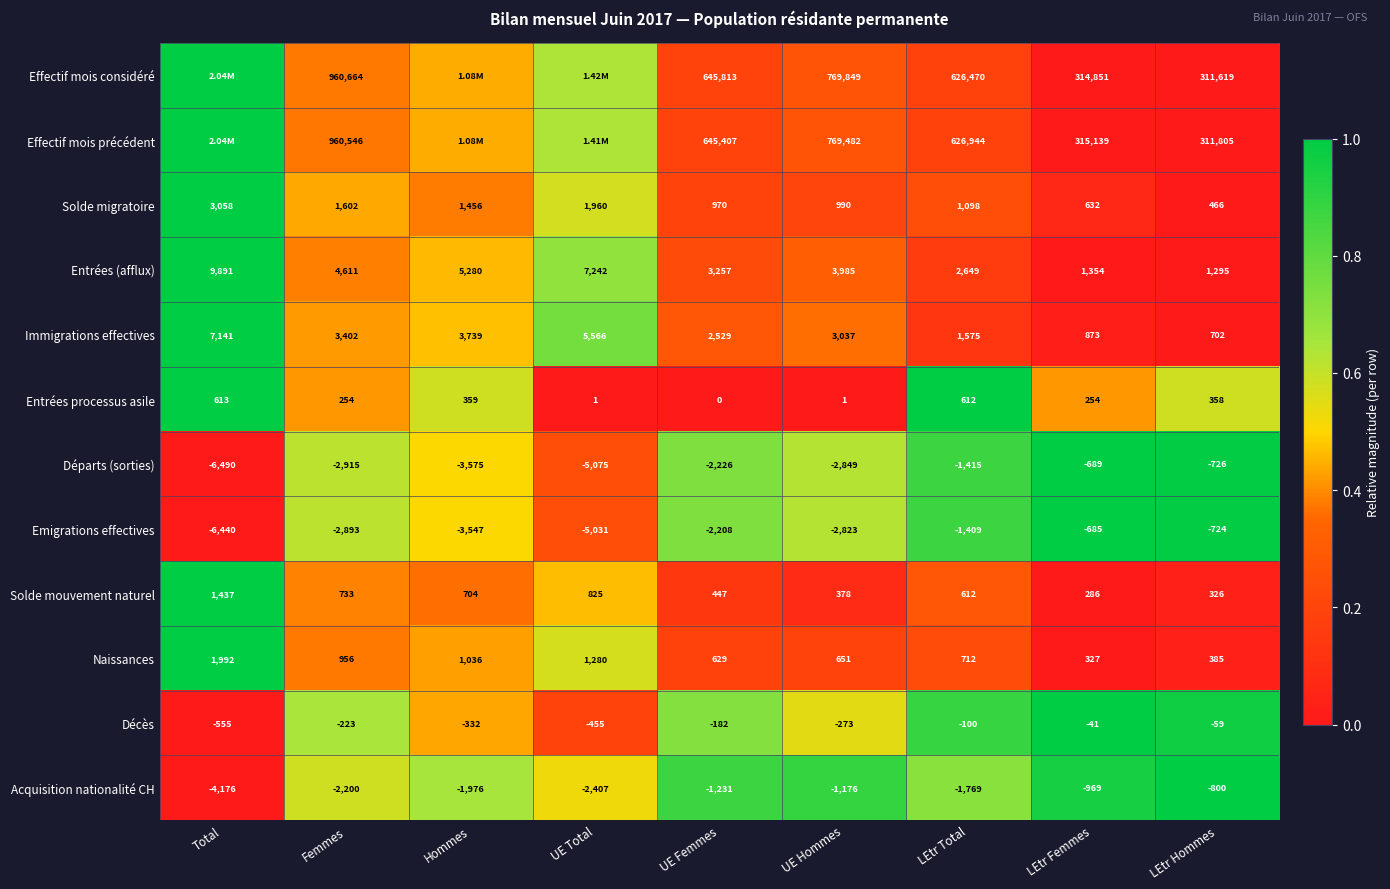

Rank the categories by Emigrations effectives value from highest to lowest.

LEtr Femmes, LEtr Hommes, LEtr Total, UE Femmes, UE Hommes, Femmes, Hommes, UE Total, Total